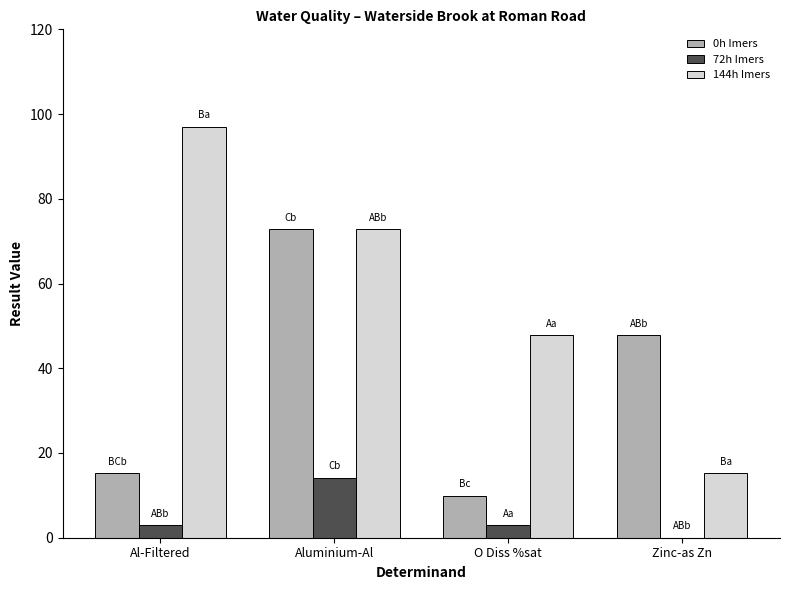

How many data points does each series have?

4